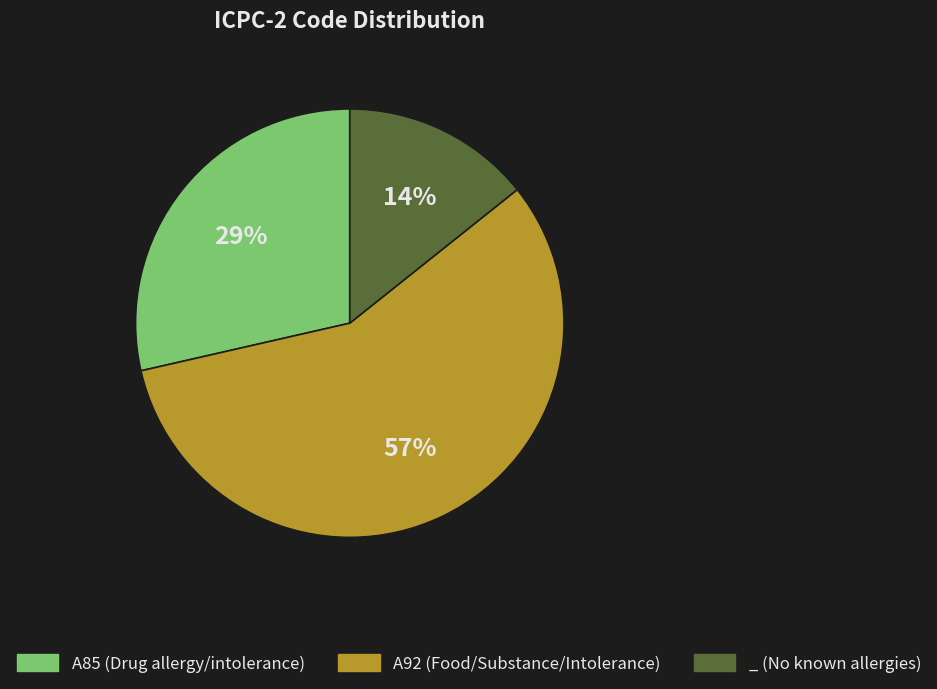

Which slice is the largest?

A92 (Food/Substance/Intolerance)